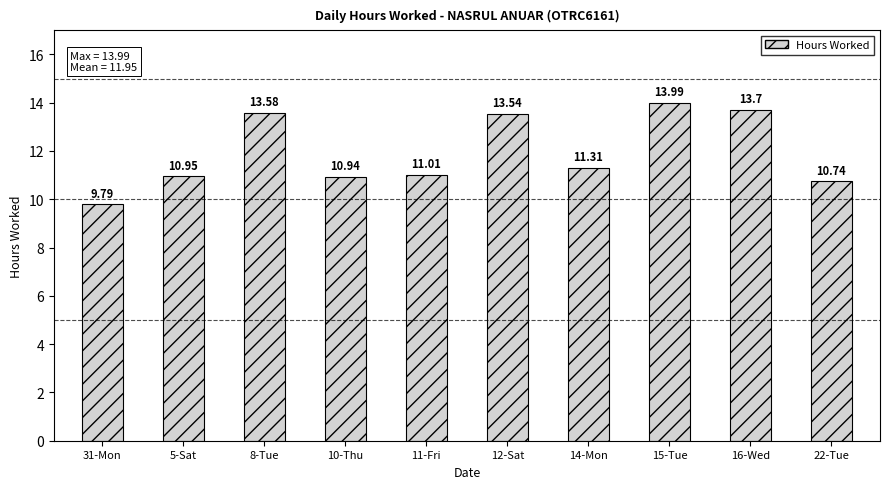

What is the label of the 4th bar from the left?

10-Thu